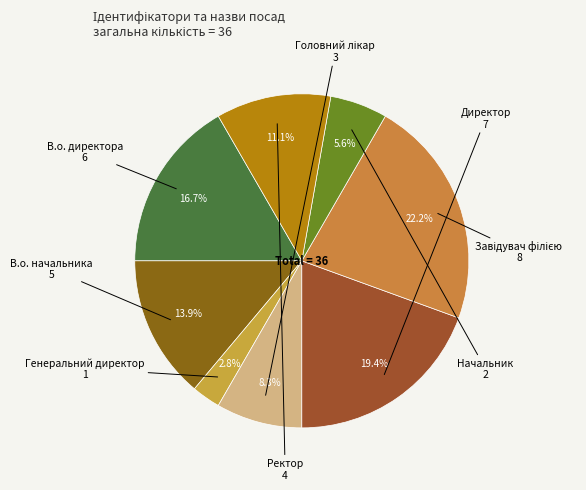

Which category has the smallest portion of the pie?

Генеральний директор